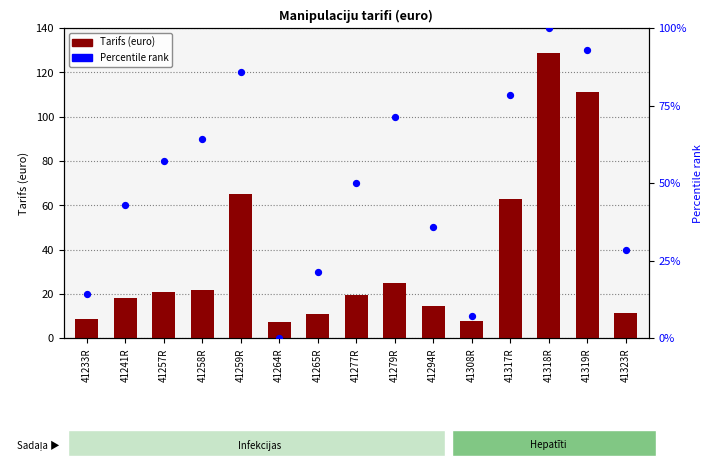

Which series has the largest total across all categories?

Percentile rank